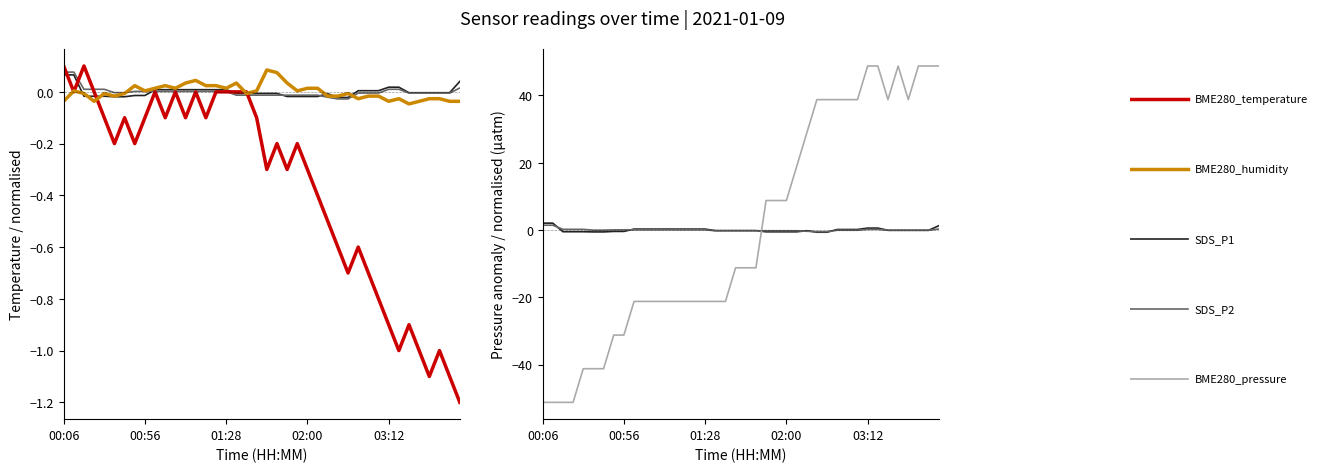

True or false: BME280_temperature and SDS_P2 intersect in this chart.

True